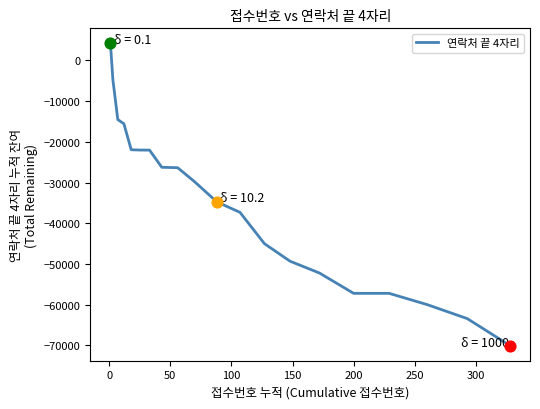

What is the difference between the maximum and minimum values?

74272